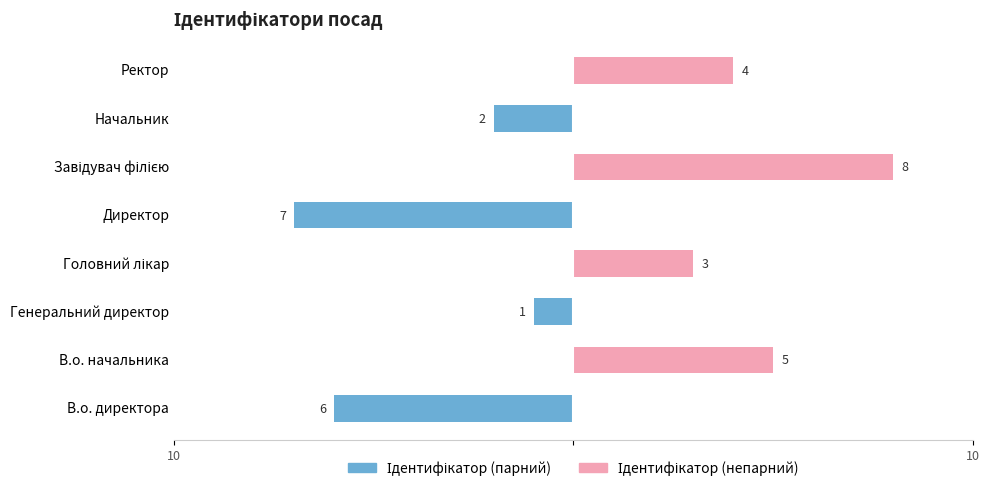

What is the label of the 6th bar from the left?

Завідувач філією